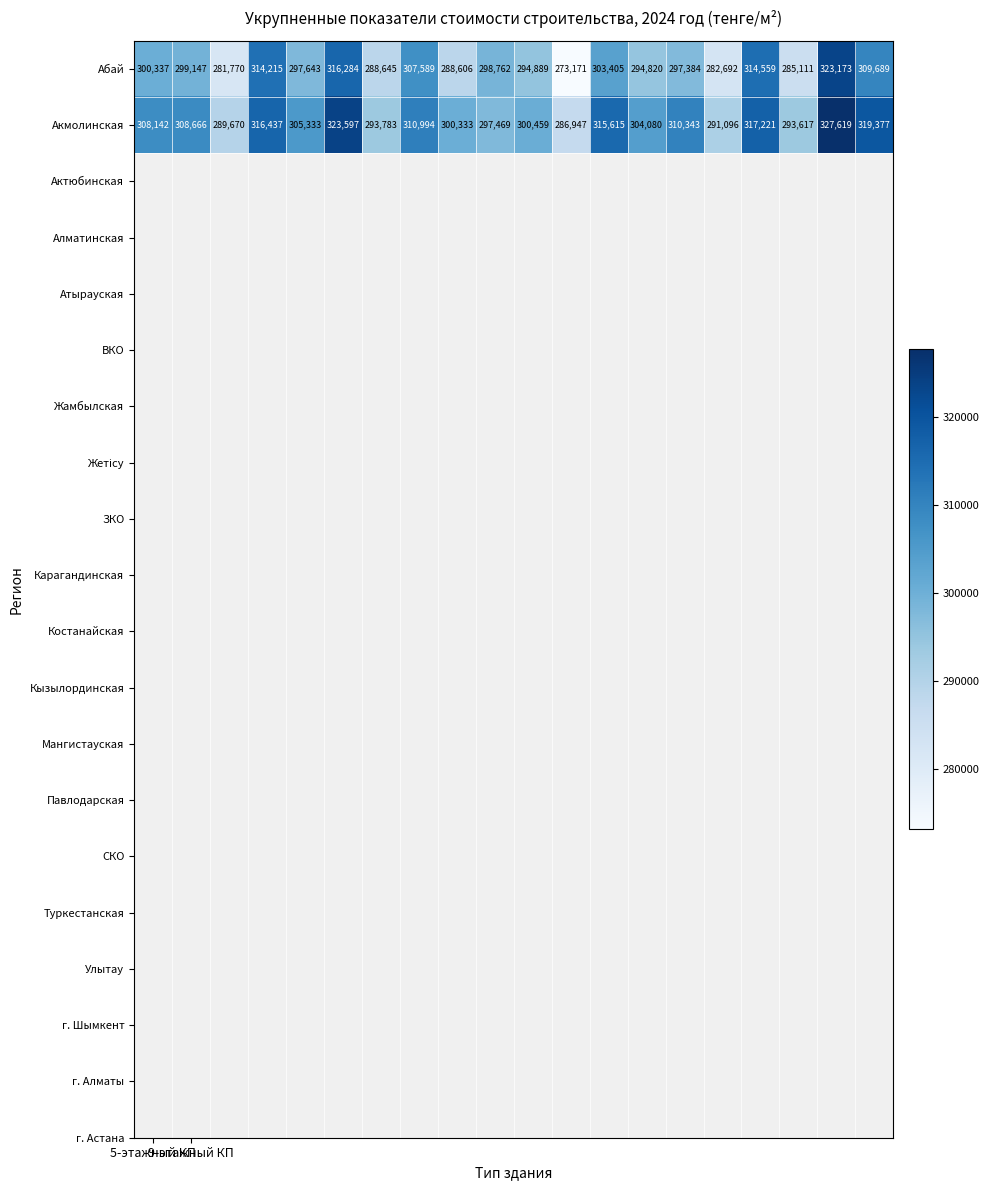

Which series has the widest spread of values?

Абай